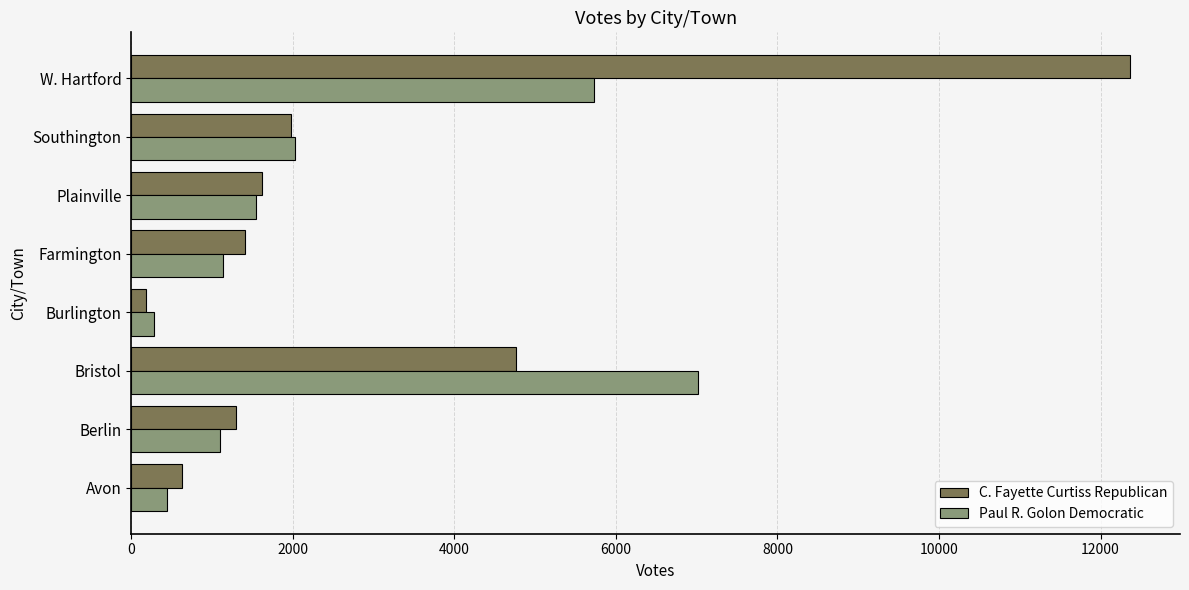

Which series has the largest total across all categories?

C. Fayette Curtiss Republican